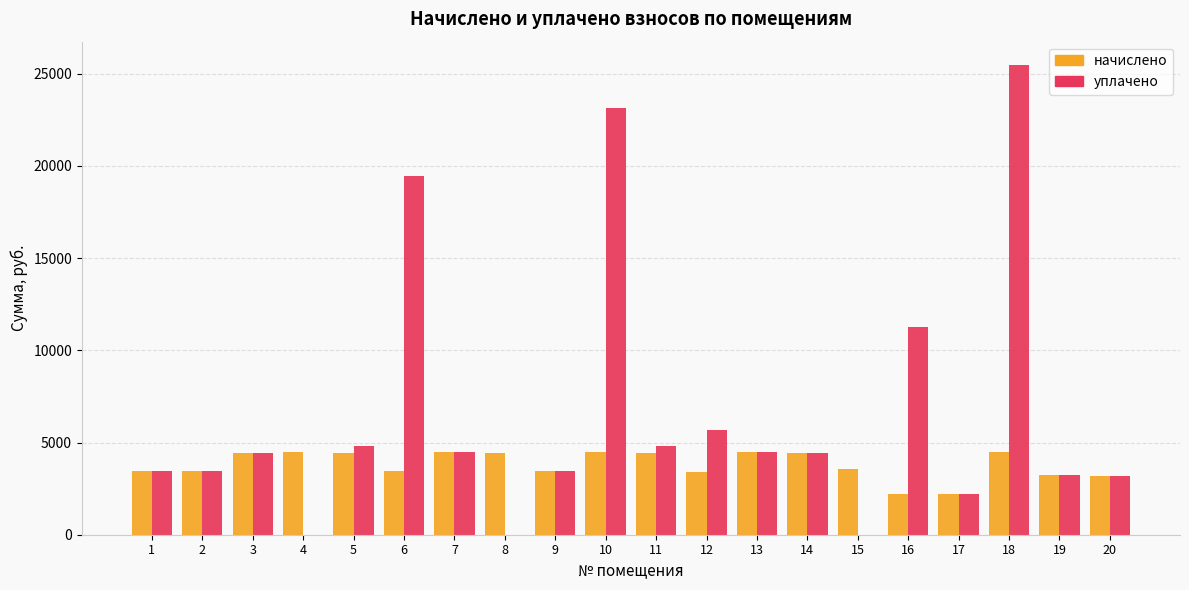

What value does the начислено series have at 9?

3430.8